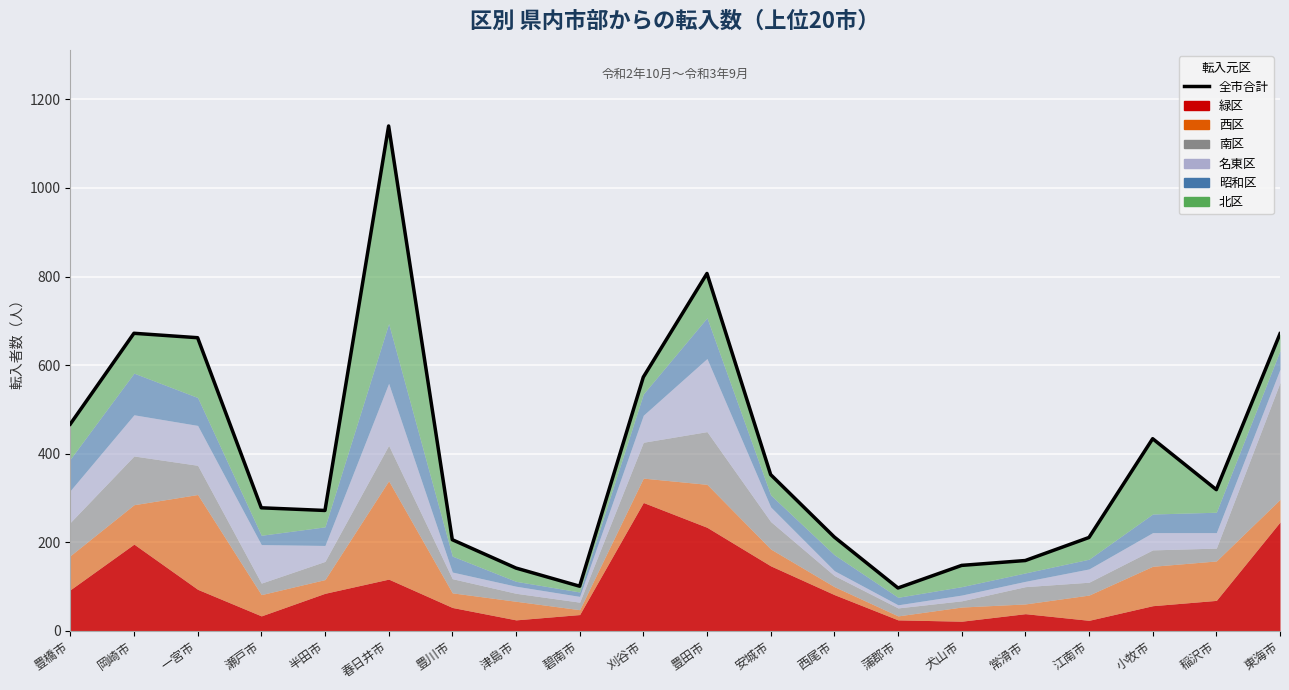

Reading left to right, transcribe all the data shown in this chart.

豊橋市=467	岡崎市=672	一宮市=662	瀬戸市=278	半田市=272	春日井市=1140	豊川市=206	津島市=142	碧南市=101	刈谷市=573	豊田市=807	安城市=353	西尾市=212	蒲郡市=97	犬山市=148	常滑市=159	江南市=211	小牧市=434	稲沢市=319	東海市=671